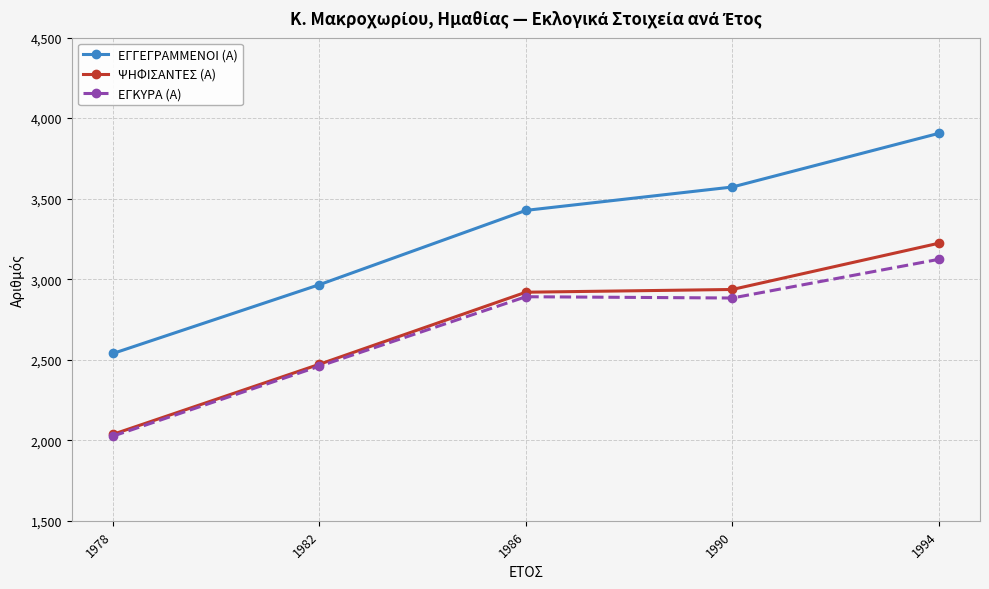

True or false: ΕΓΓΕΓΡΑΜΜΕΝΟΙ (Α) has a value of 3427 at 1986.

True